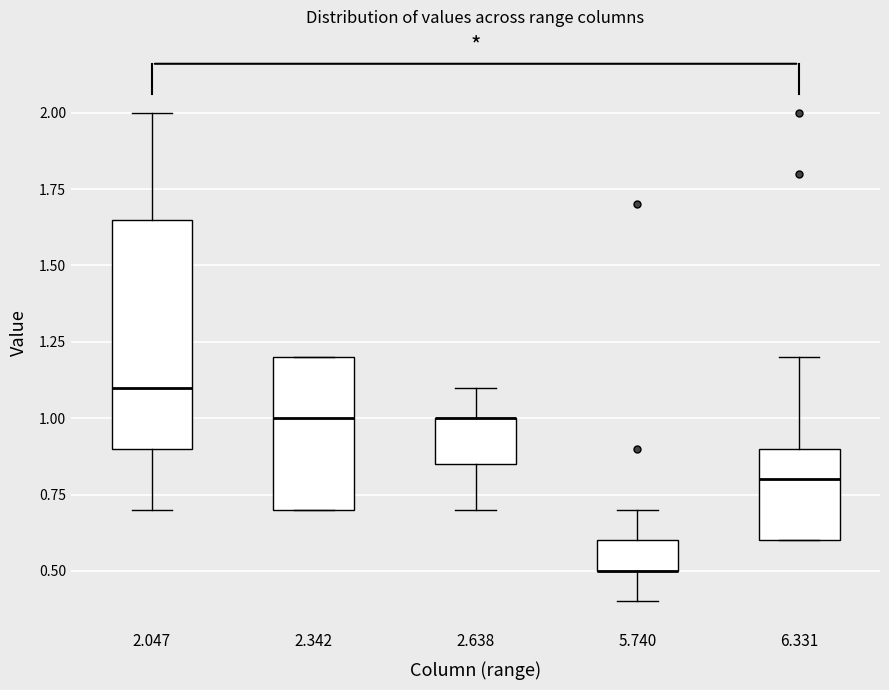

Reading left to right, read every box against the y-axis: the position of its median line, the range the box covers, and the ends of its whiskers. The values are not printed on the chart, so give them approximately, as read against the axis.

2.047: median 1.10, box 0.90 to 1.65, whiskers 0.70 to 2.00
2.342: median 1.00, box 0.70 to 1.20, whiskers 0.70 to 1.20
2.638: median 1.00 (drawn on the box's upper edge), box 0.85 to 1.00, whiskers 0.70 to 1.10
5.740: median 0.50 (drawn on the box's lower edge), box 0.50 to 0.60, whiskers 0.40 to 0.70
6.331: median 0.80, box 0.60 to 0.90, whiskers 0.60 to 1.20